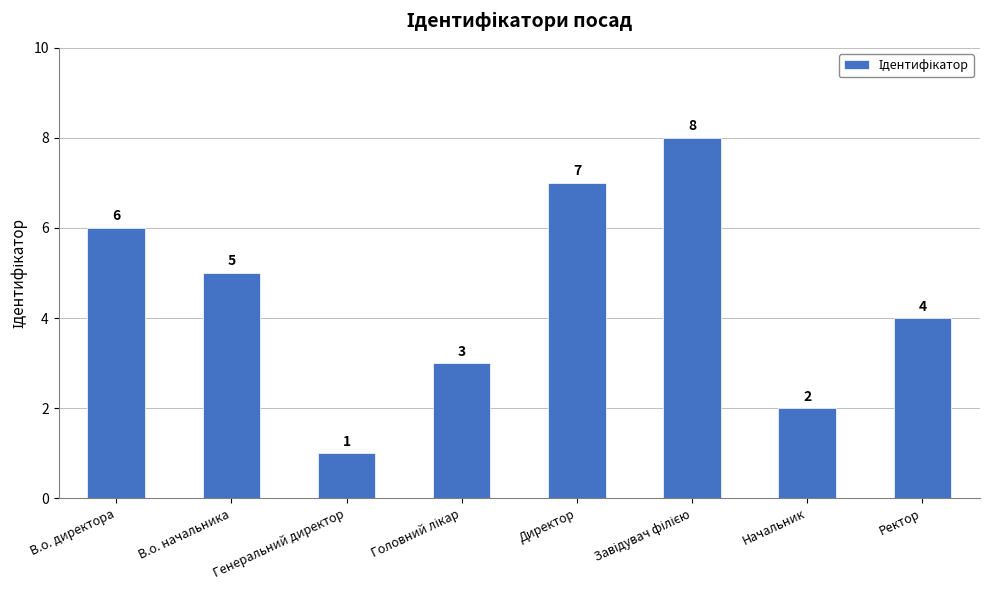

What position from the right is В.о. директора?

8